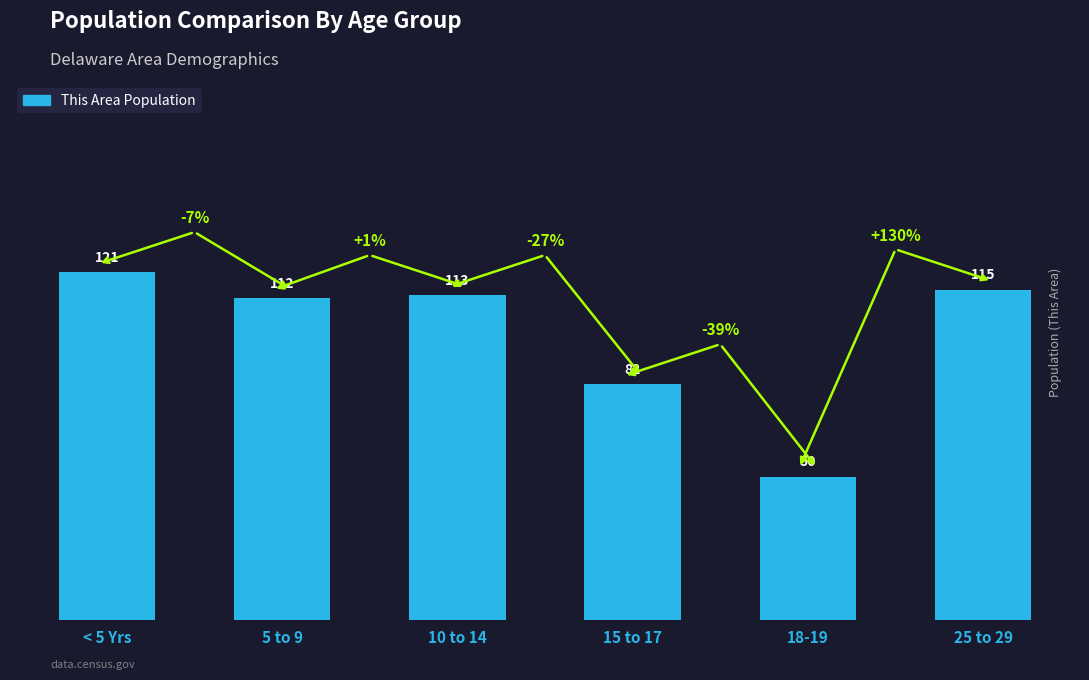

True or false: the data shows 29 at 5 to 9.

False